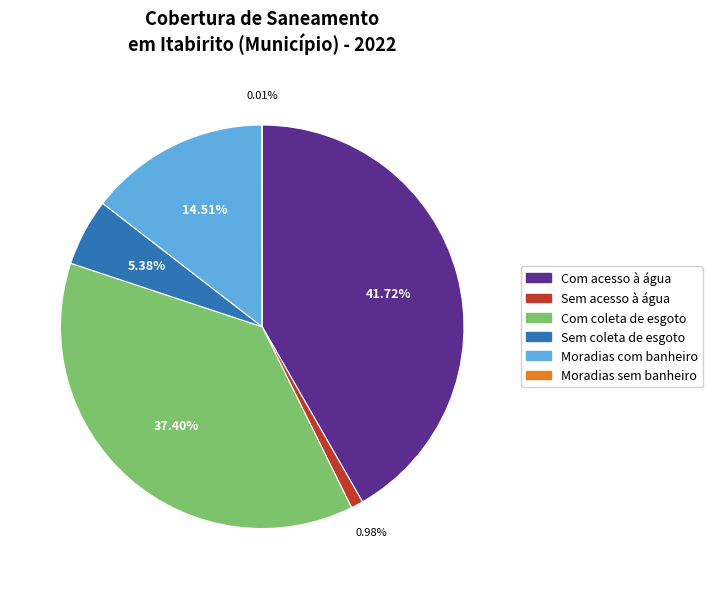

To the nearest percent, what is the average slice percentage?

17%